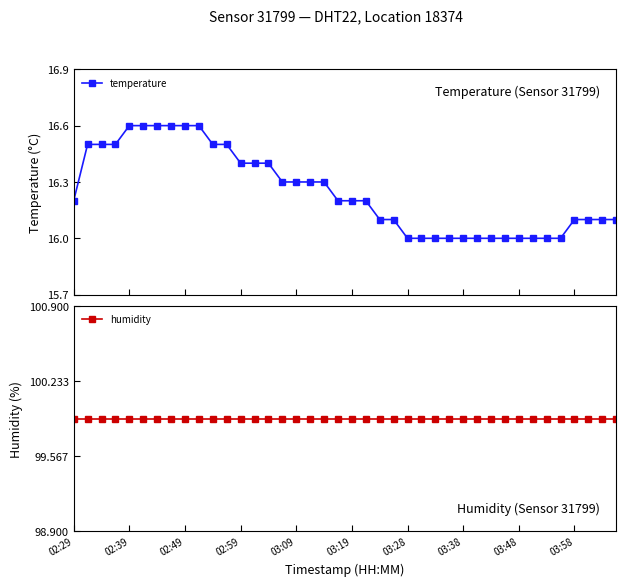

What are all the series names shown in the legend?

temperature, humidity